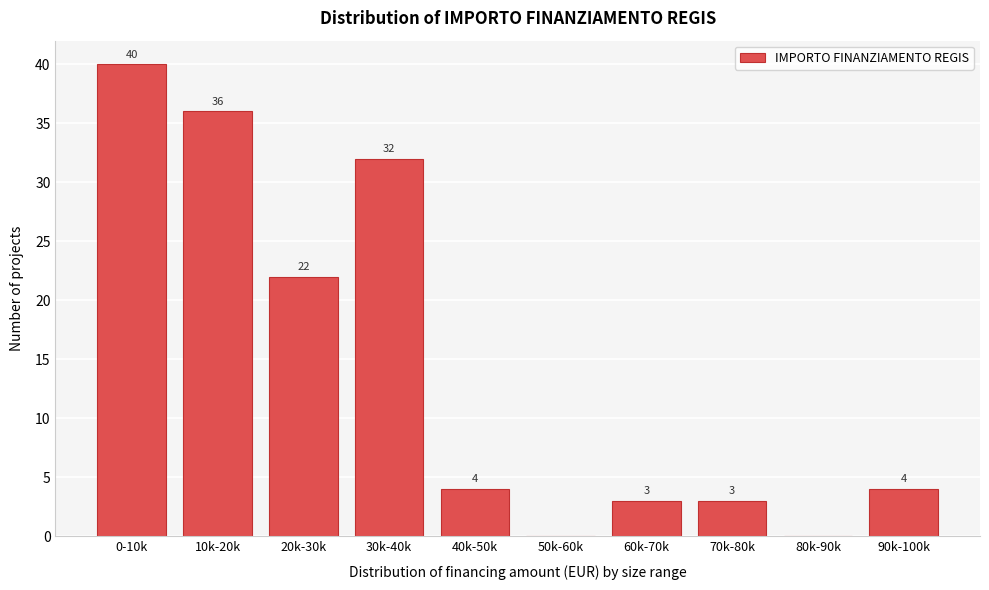

Reading left to right, what are all the values shown in this chart?

0-10k=40	10k-20k=36	20k-30k=22	30k-40k=32	40k-50k=4	50k-60k=0	60k-70k=3	70k-80k=3	80k-90k=0	90k-100k=4